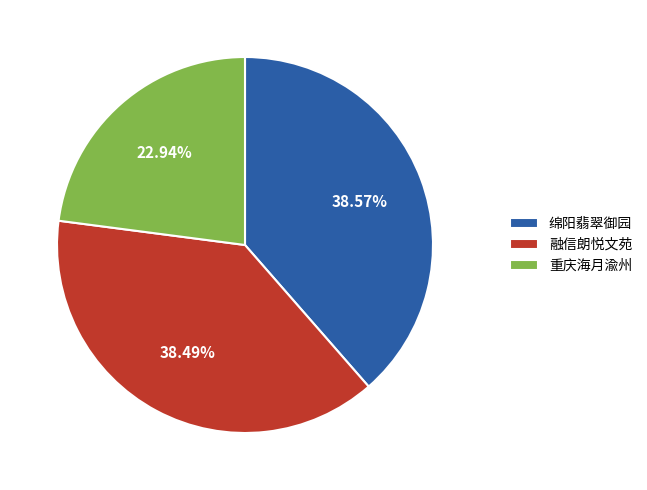

Is 融信朗悦文苑 the majority of the pie?

No